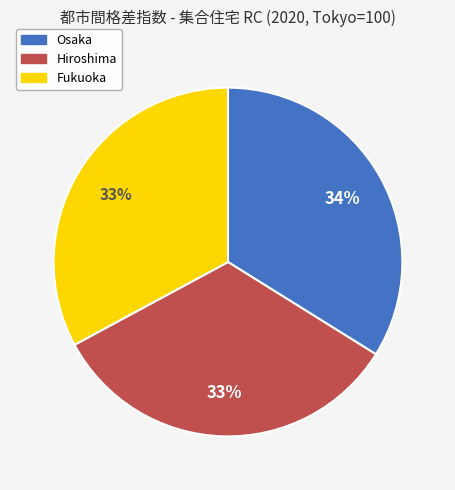

Is the sum of Fukuoka and Hiroshima greater than half?

Yes